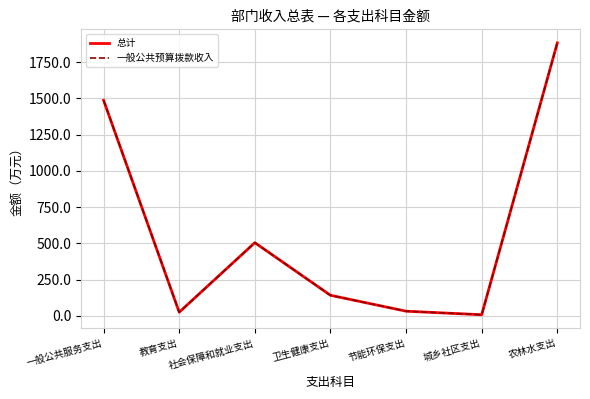

Reading left to right, extract all data points from this chart.

总计: 1486.9	25.6	505.0	142.2	32.5	8.0	1882.7
一般公共预算拨款收入: 1486.9	25.6	505.0	142.2	32.5	8.0	1882.7